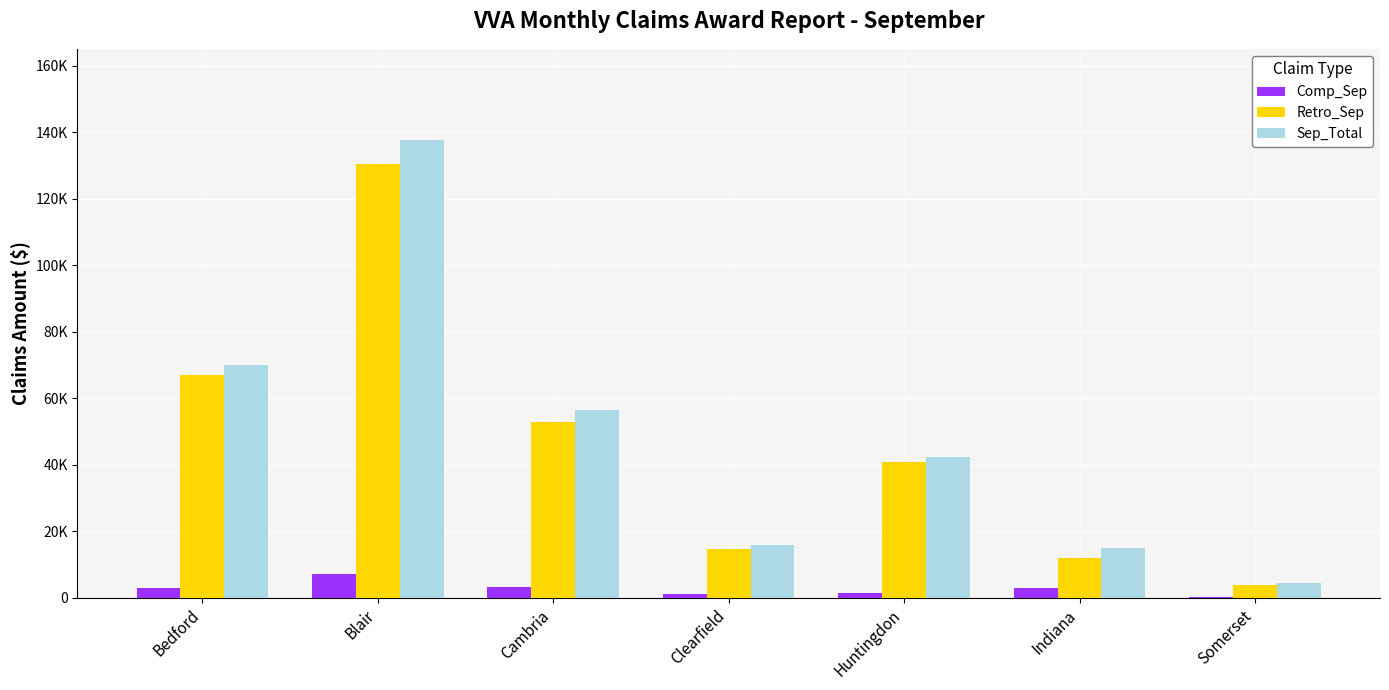

What are all the series names shown in the legend?

Comp_Sep, Retro_Sep, Sep_Total